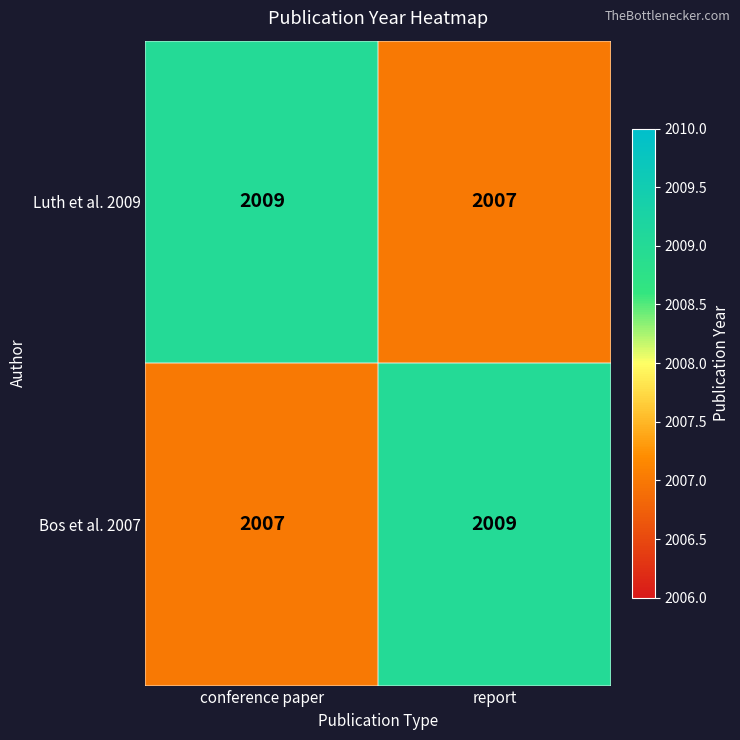

At how many categories does at least one series exceed 2008?

2